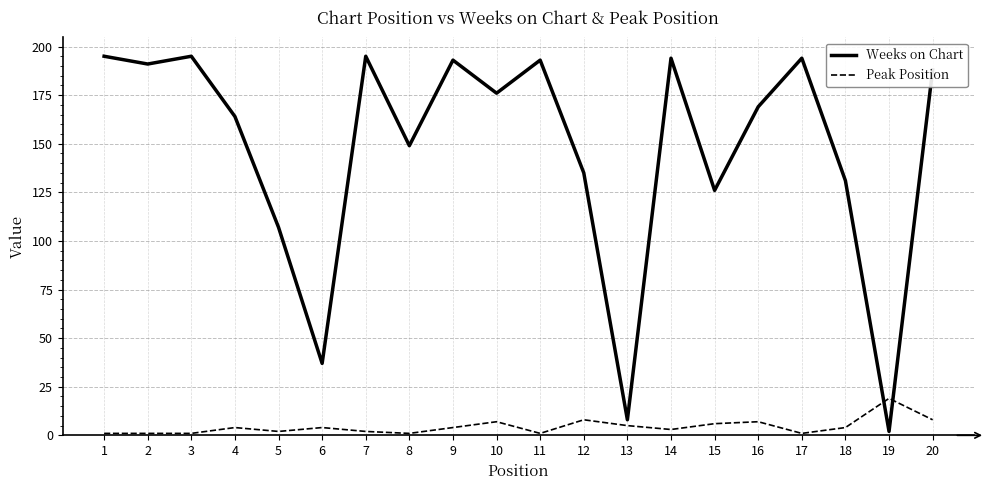

What is the difference between the maximum and minimum values in the Weeks on Chart series?

193